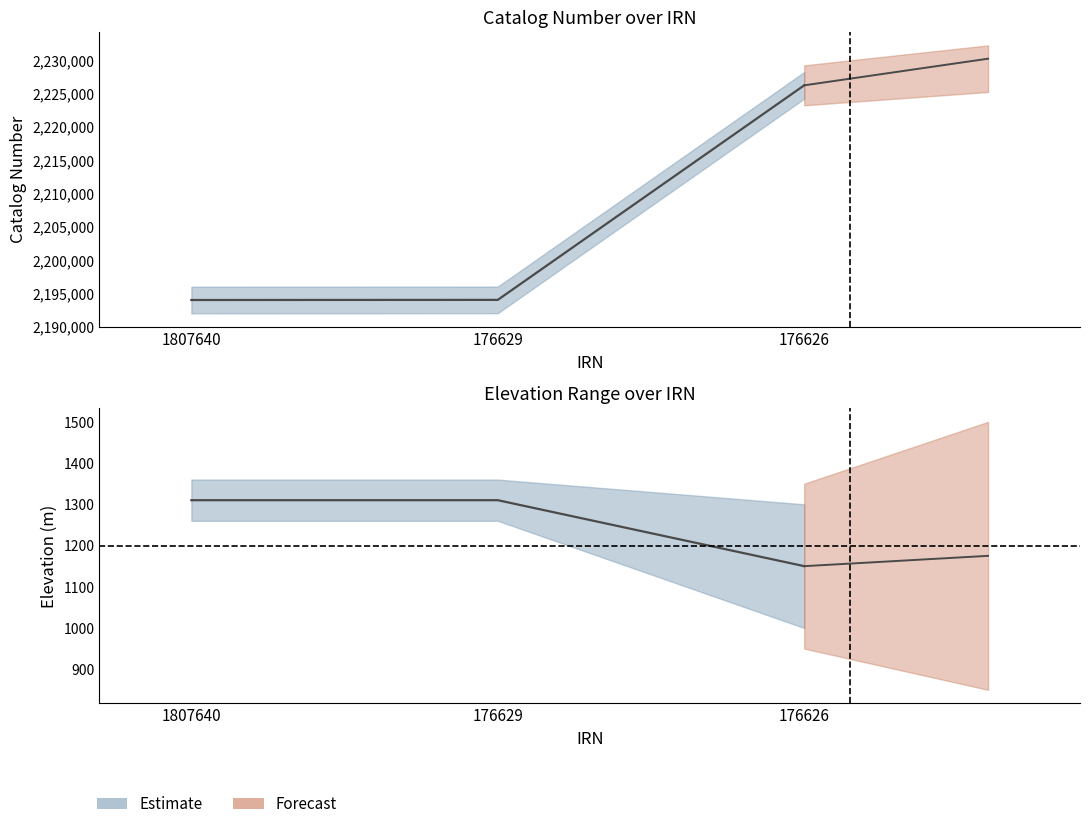

What is the difference between the Minimum Elevation values at 1807640 and 176626?

160